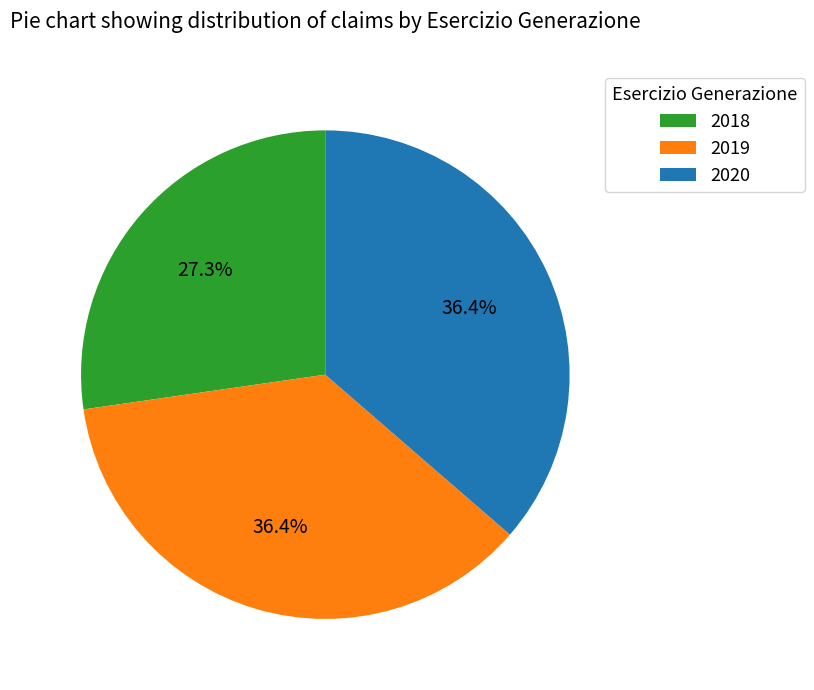

To the nearest percent, what percentage of the pie is 2019?

36%